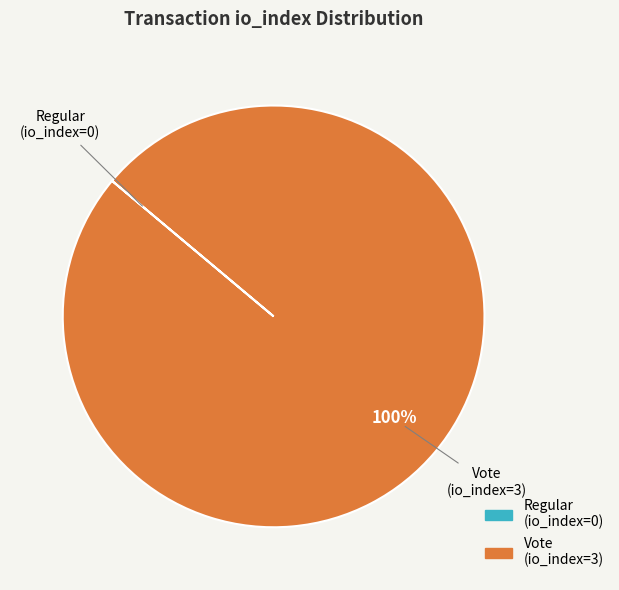

Is it true that Vote is 100% of the pie?

True